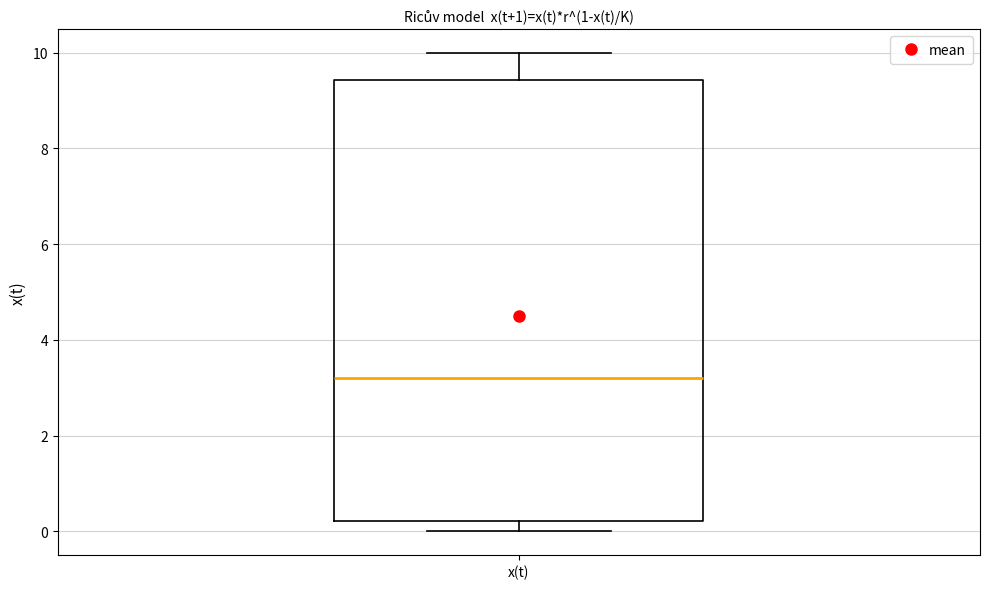

Read this box plot against the y-axis: the position of the median line, the range covered by the box, and the ends of both whiskers. The values are not printed on the chart, so give them approximately, as read against the axis.

median 3.2, box 0.2 to 9.4, whiskers 0.0 to 10.0